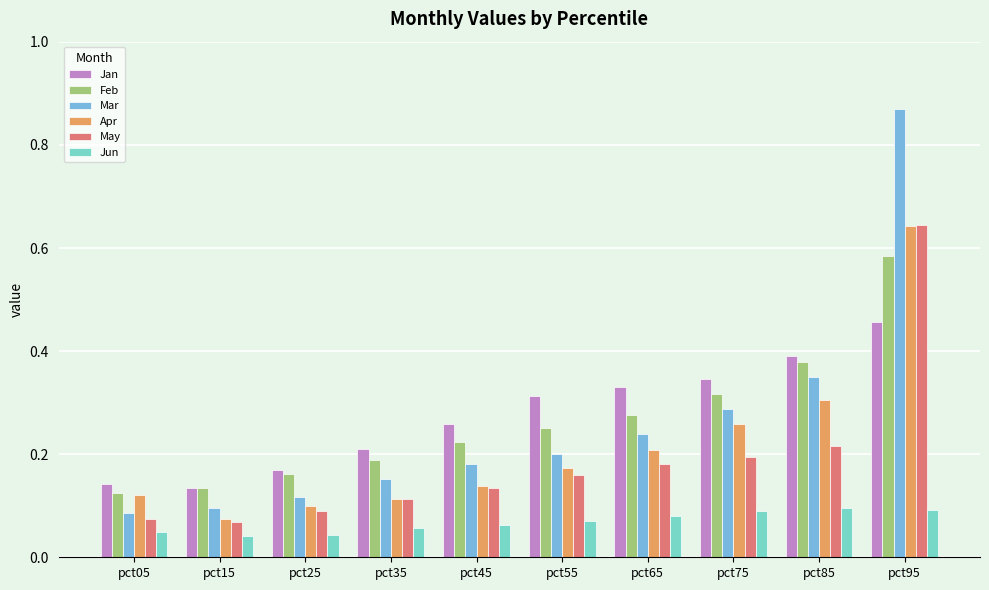

The Jan series shows 0.2 at pct05. True or false?

False